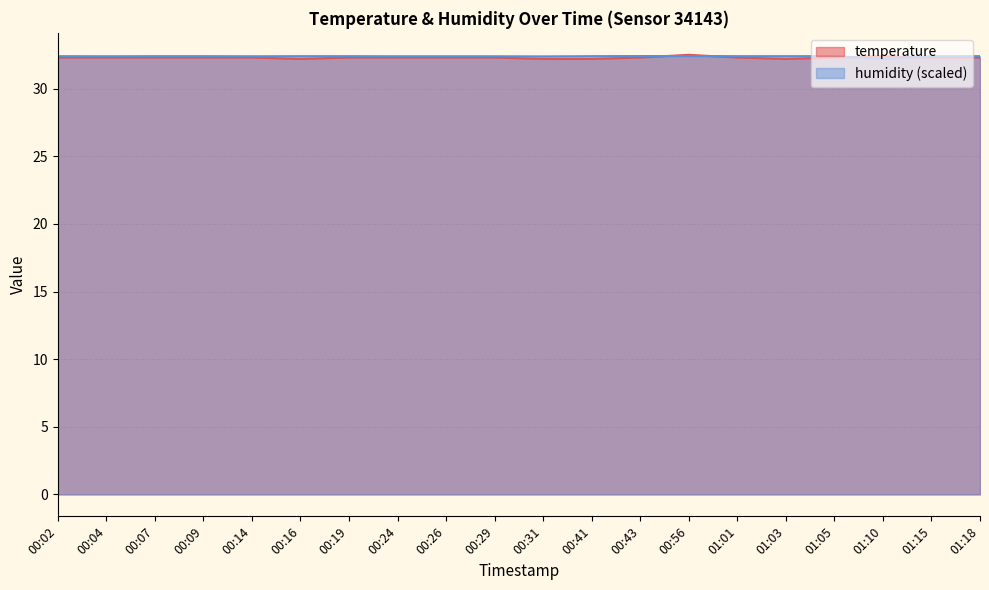

At how many categories does at least one series exceed 32?

20